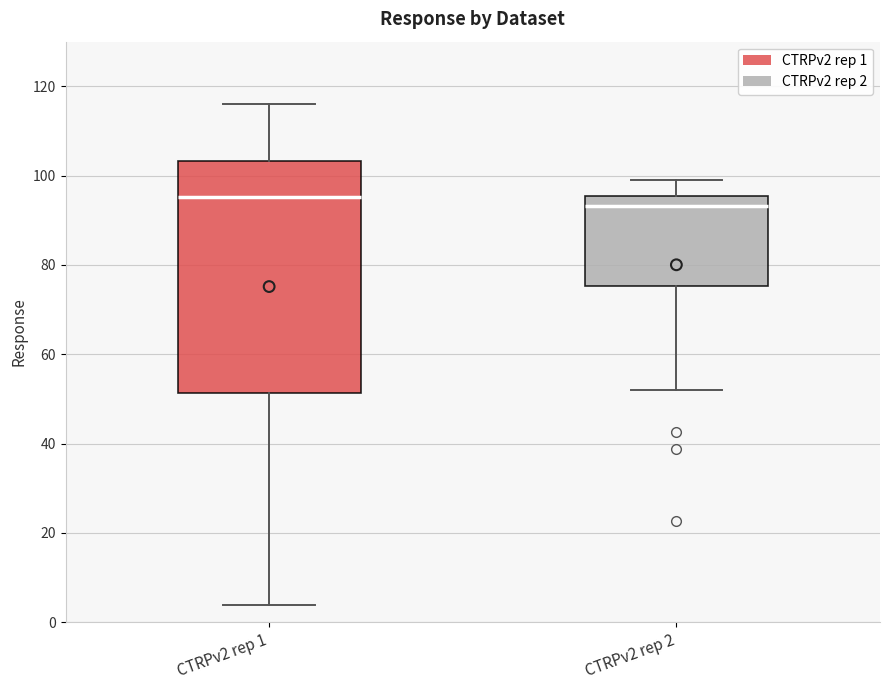

Where does the lower whisker of the box for CTRPv2 rep 2 end on the y-axis? The values are not printed on the chart, so give them approximately, as read against the axis.

52